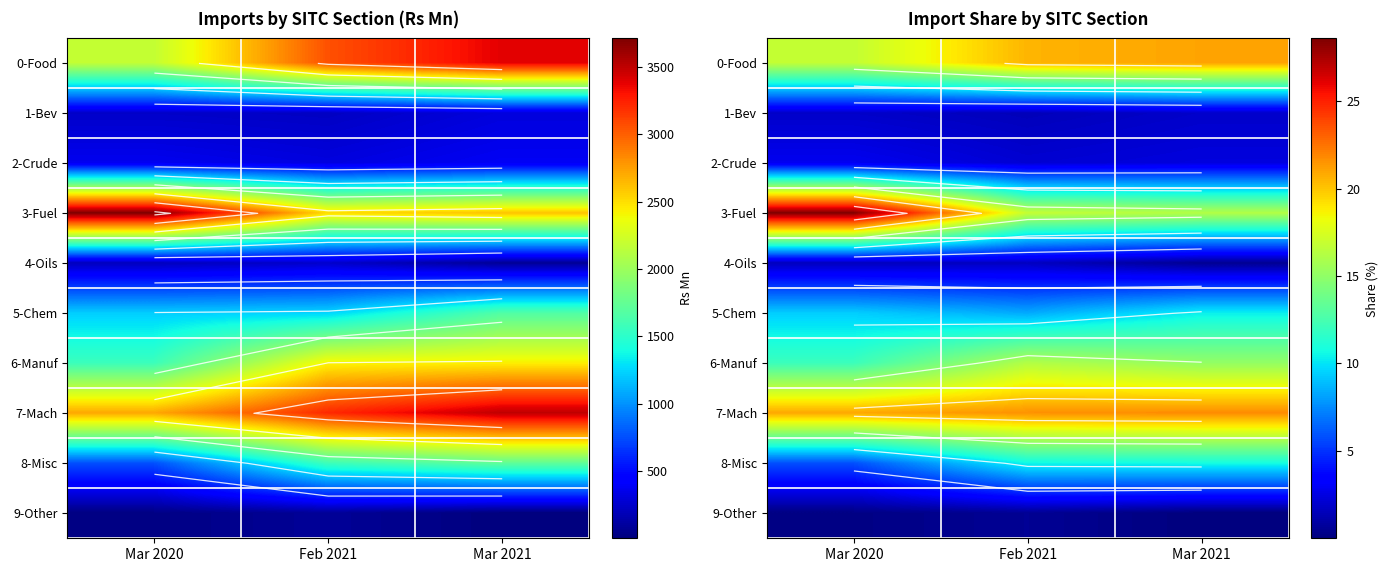

What is the approximate value of 3-Fuel at Mar 2020?

28.6